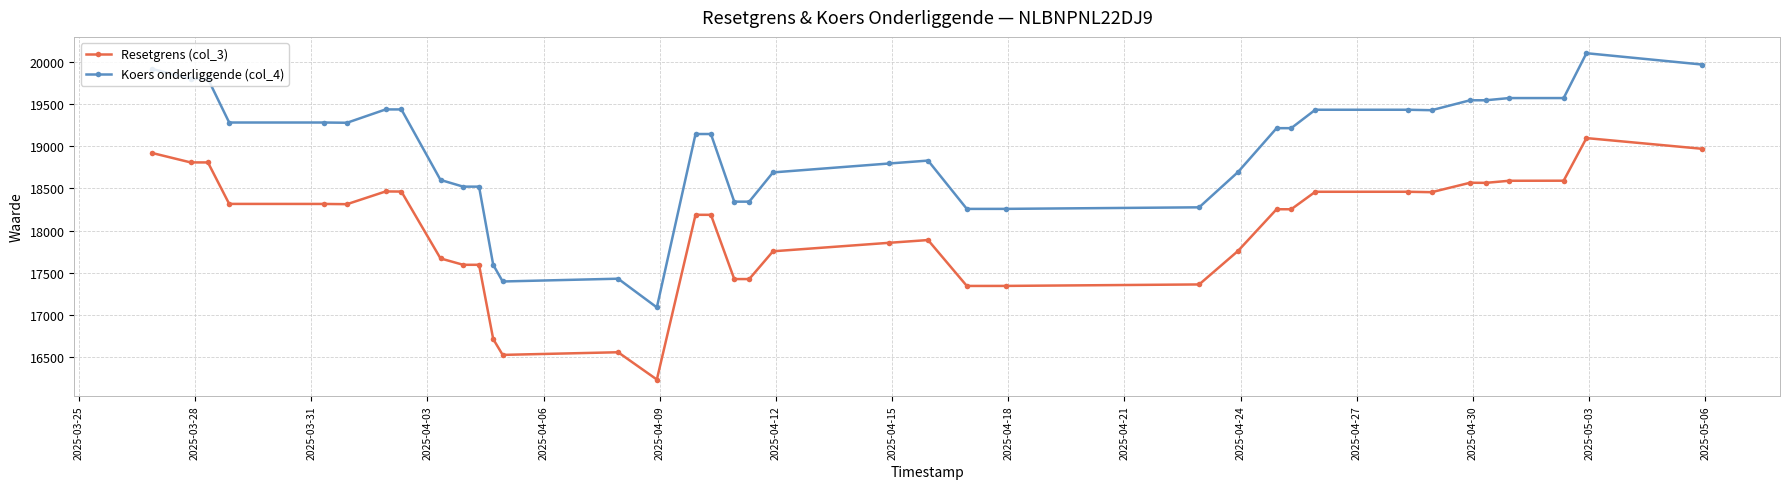

List the series in order of their peak value, highest first.

Koers onderliggende (col_4), Resetgrens (col_3)